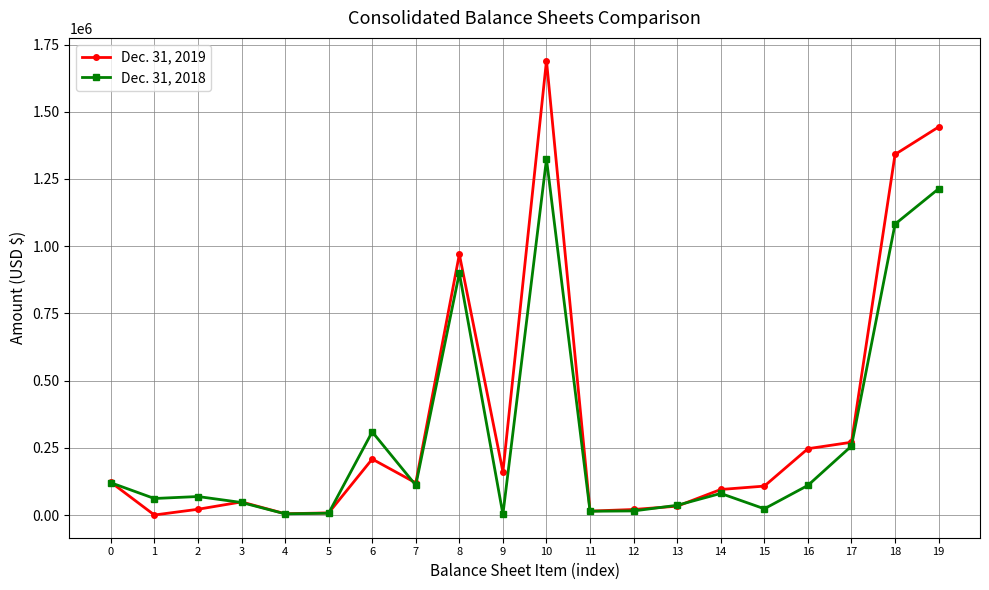

List the series in order of their peak value, highest first.

Dec. 31, 2019, Dec. 31, 2018